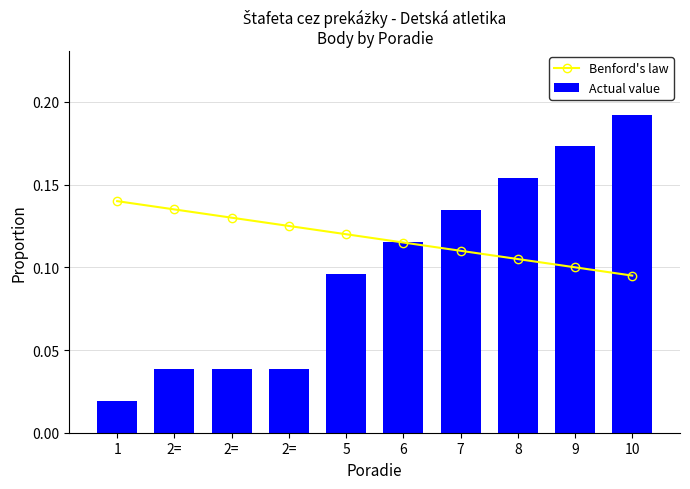

Reading left to right, transcribe all the data shown in this chart.

Benford's law: 0.1	0.1	0.1	0.1	0.1	0.1	0.1	0.1	0.1	0.1
Actual value: 0.0	0.0	0.0	0.0	0.1	0.1	0.1	0.2	0.2	0.2